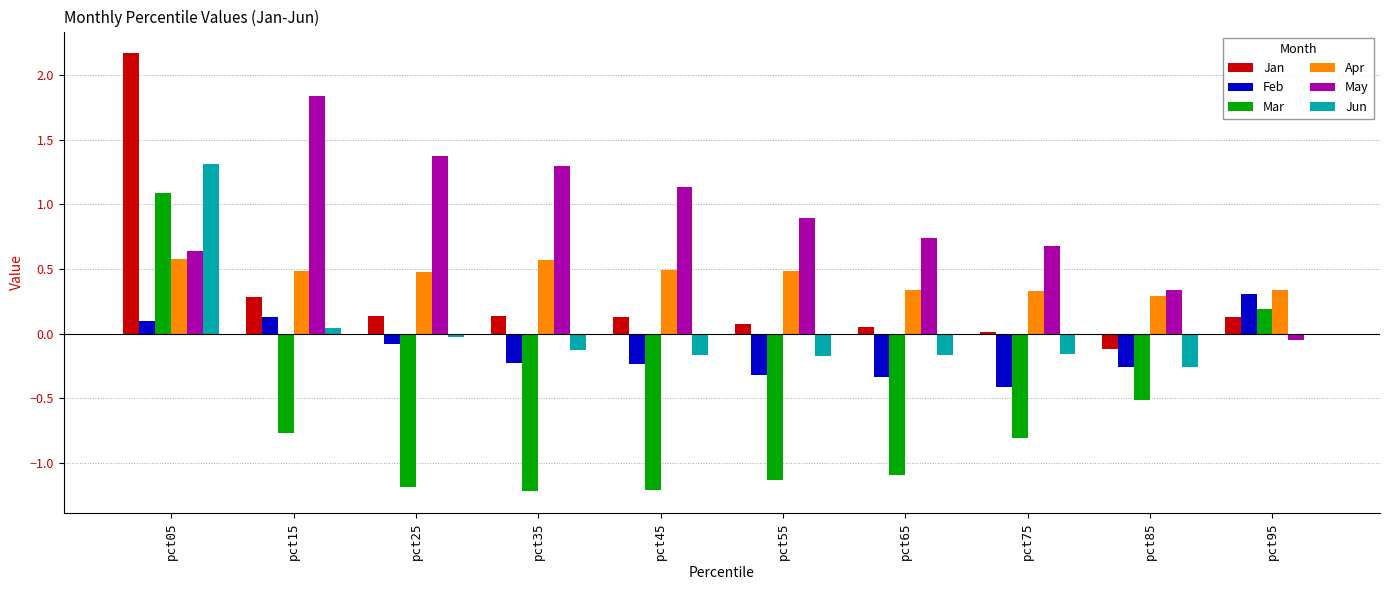

What is the sum of all Mar values?

-6.6